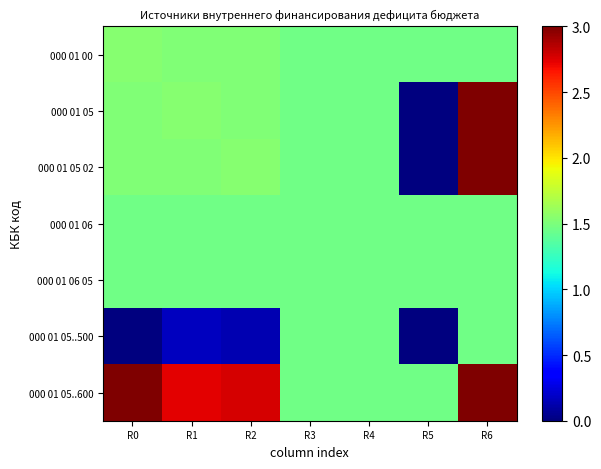

Reading left to right, what are all the values shown in this chart?

000 01 00: R0=1.5	R1=1.5	R2=1.5	R3=1.5	R4=1.5	R5=1.5	R6=1.5
000 01 05: R0=1.5	R1=1.5	R2=1.5	R3=1.5	R4=1.5	R5=0.0	R6=3.0
000 01 05 02: R0=1.5	R1=1.5	R2=1.5	R3=1.5	R4=1.5	R5=0.0	R6=3.0
000 01 06: R0=1.5	R1=1.5	R2=1.5	R3=1.5	R4=1.5	R5=1.5	R6=1.5
000 01 06 05: R0=1.5	R1=1.5	R2=1.5	R3=1.5	R4=1.5	R5=1.5	R6=1.5
000 01 05..500: R0=0.0	R1=0.2	R2=0.1	R3=1.5	R4=1.5	R5=0.0	R6=1.5
000 01 05..600: R0=3.0	R1=2.7	R2=2.8	R3=1.5	R4=1.5	R5=1.5	R6=3.0